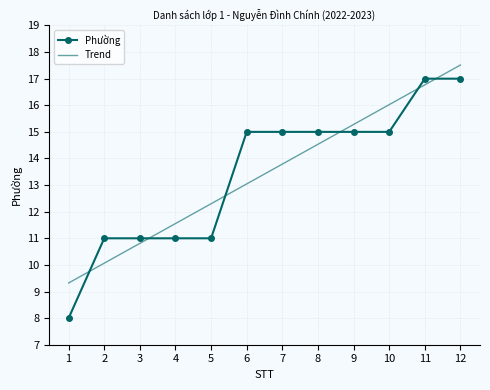

The value of Phường at 3 is 11.0. True or false?

True